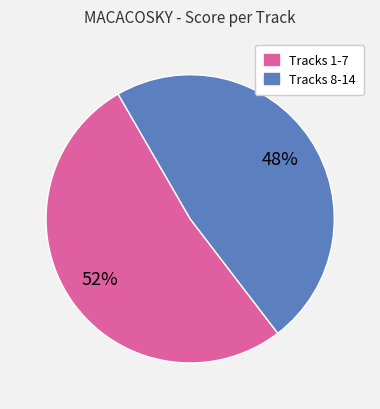

Is there any slice that represents more than half of the pie?

Yes